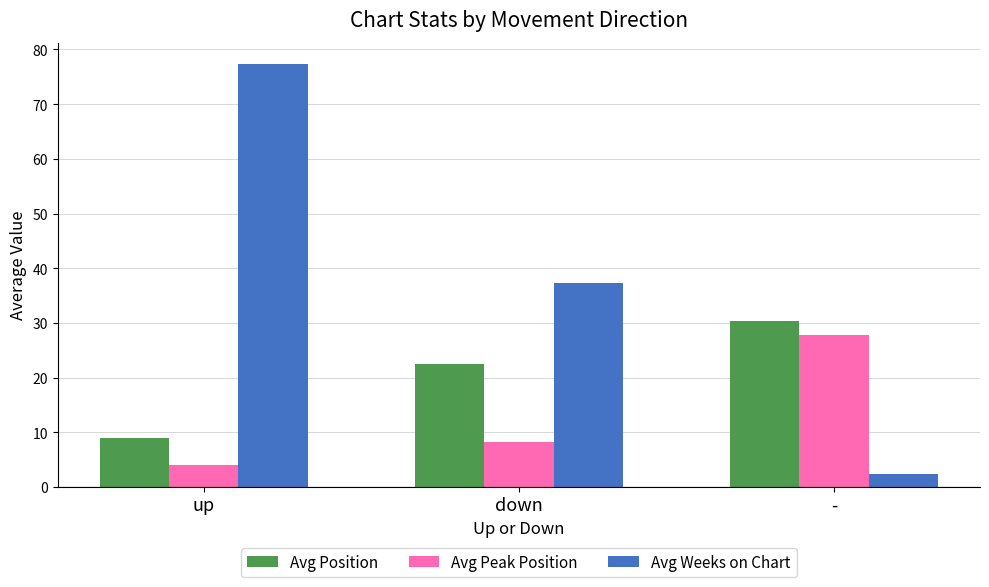

The Avg Position series shows 22.5 at down. True or false?

True